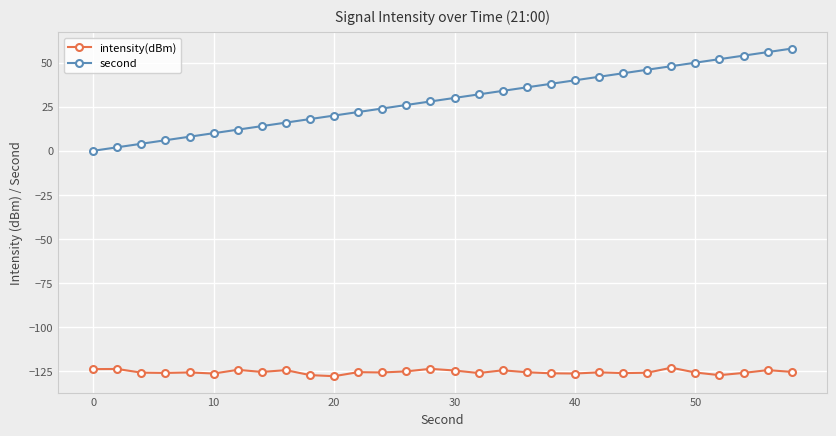

What are all the series names shown in the legend?

intensity(dBm), second